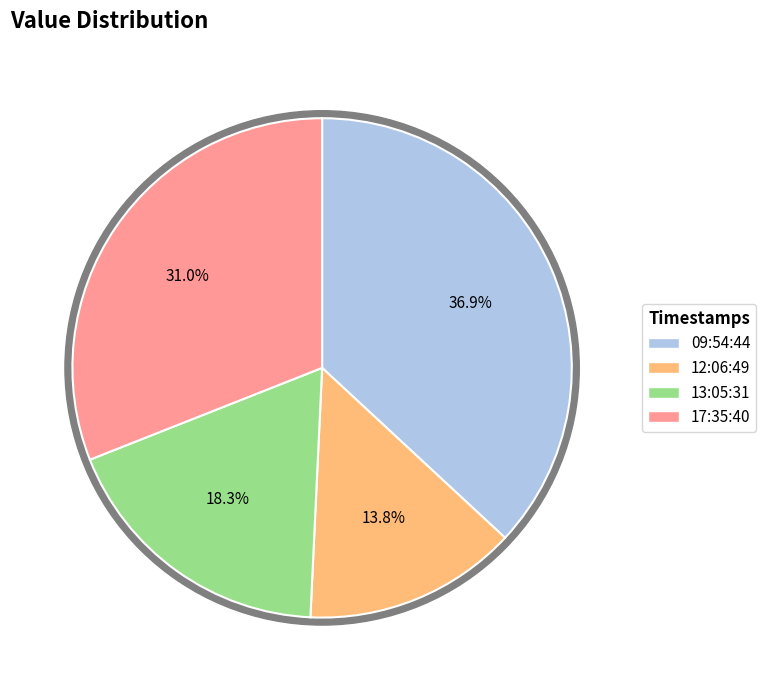

To the nearest percent, what is the combined percentage of 2022-10-06T13:05:31.734Z and 2022-10-06T12:06:49.549Z?

32%